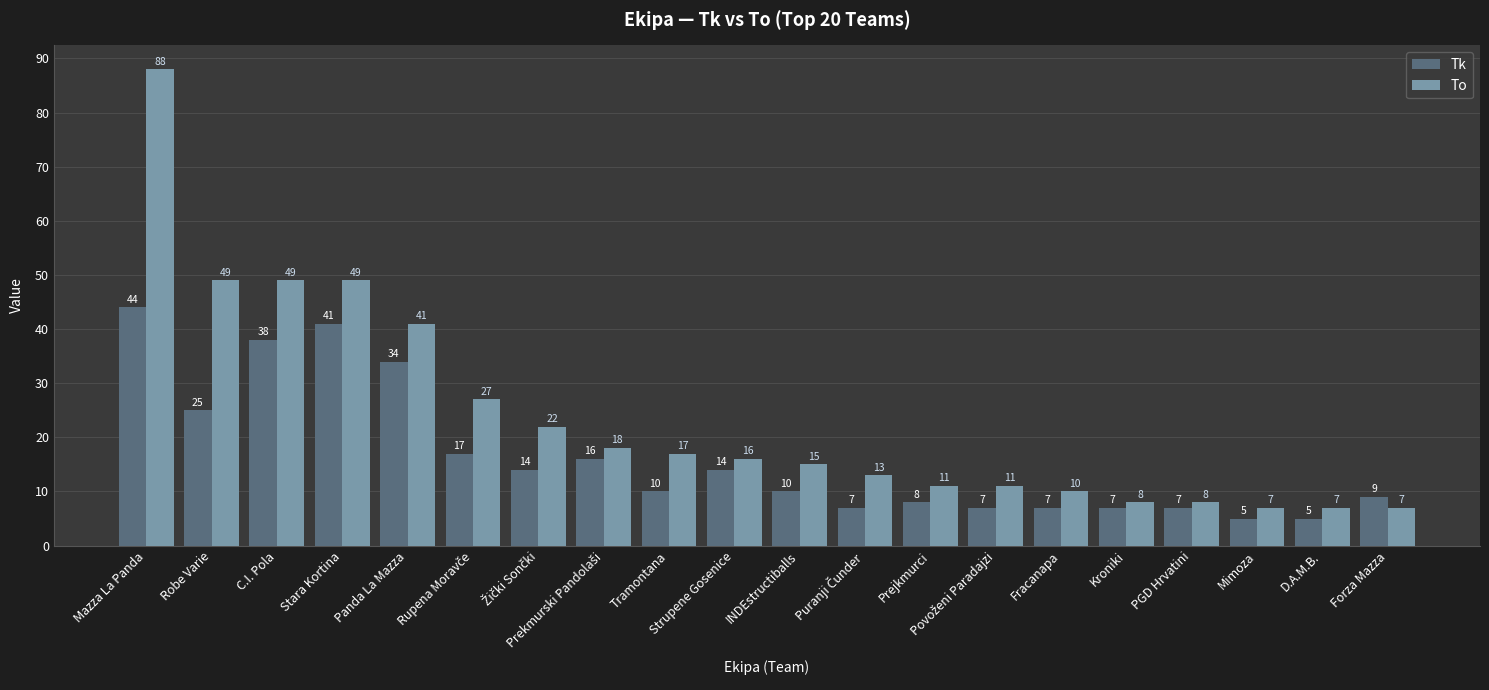

True or false: Tk has a value of 3 at Forza Mazza.

False